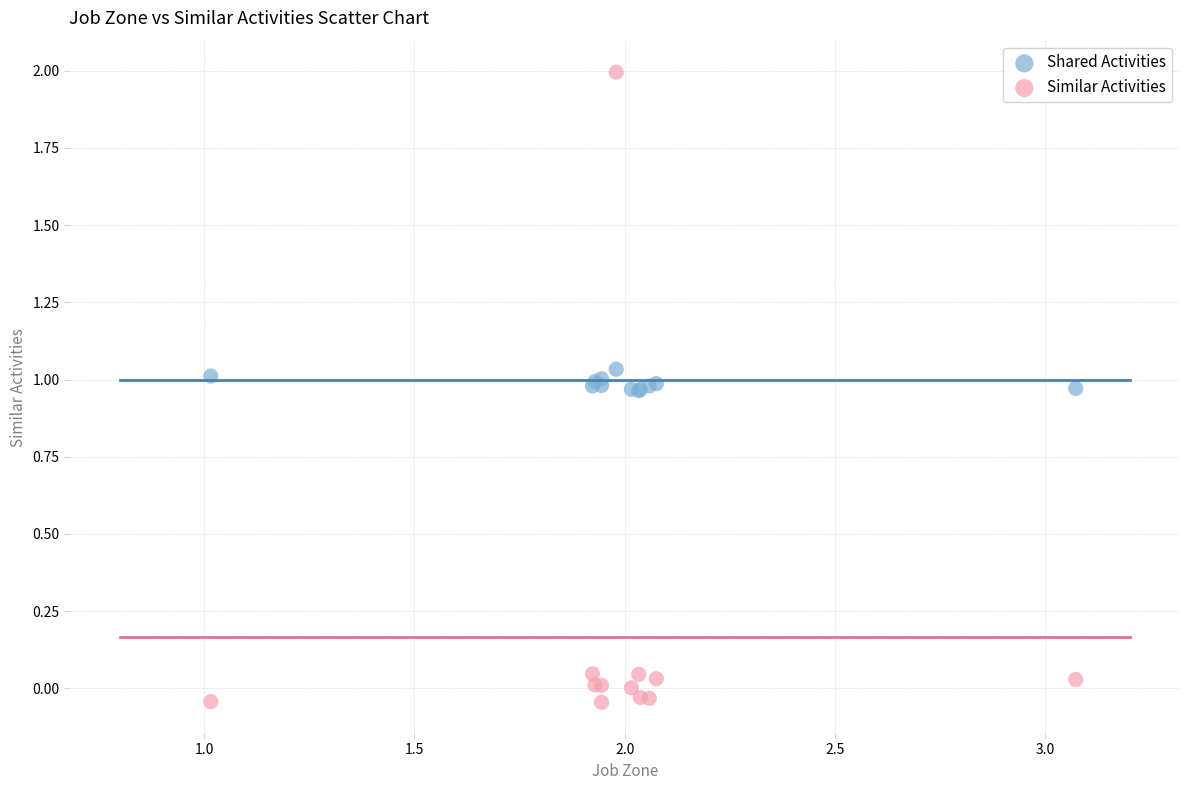

What are all the series names shown in the legend?

Shared Activities, Similar Activities